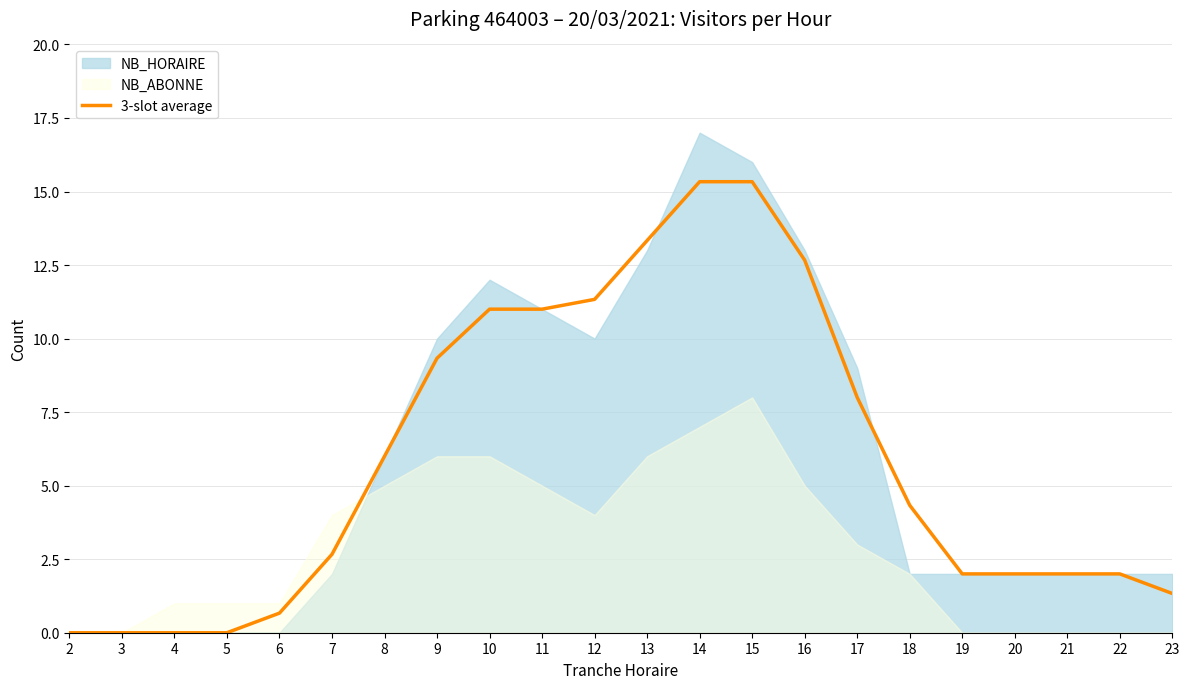

The value at 12 is 17.9. True or false?

False